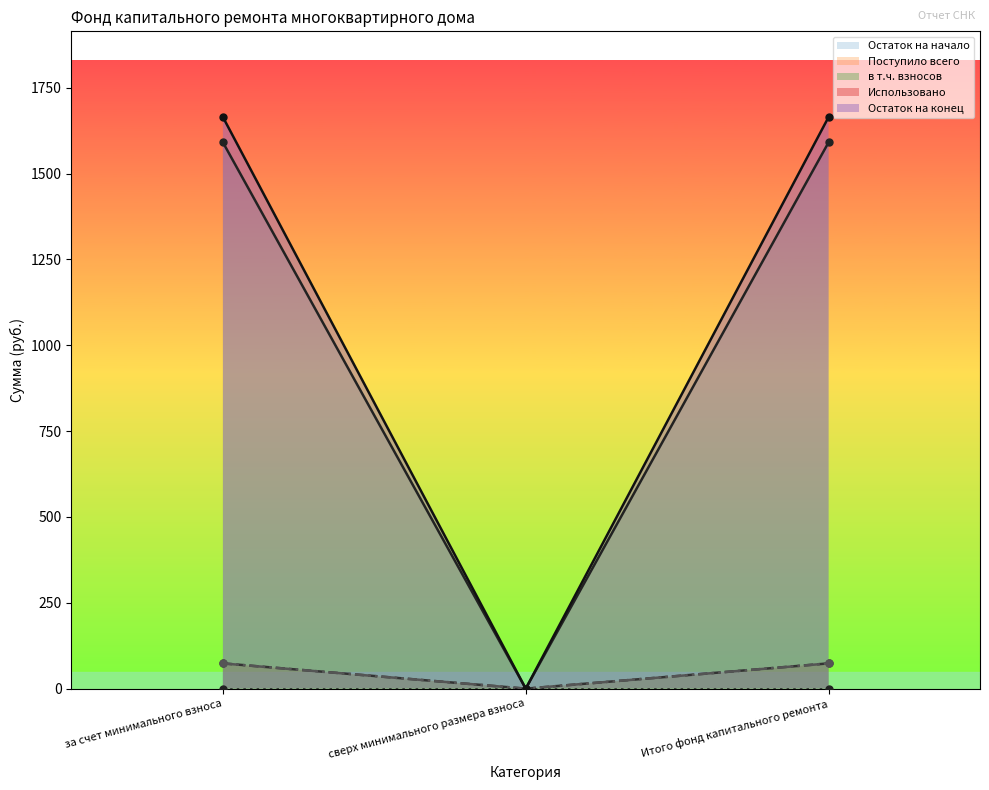

What is the sum of the Поступило всего values at за счет минимального взноса and сверх минимального размера взноса?

73.6